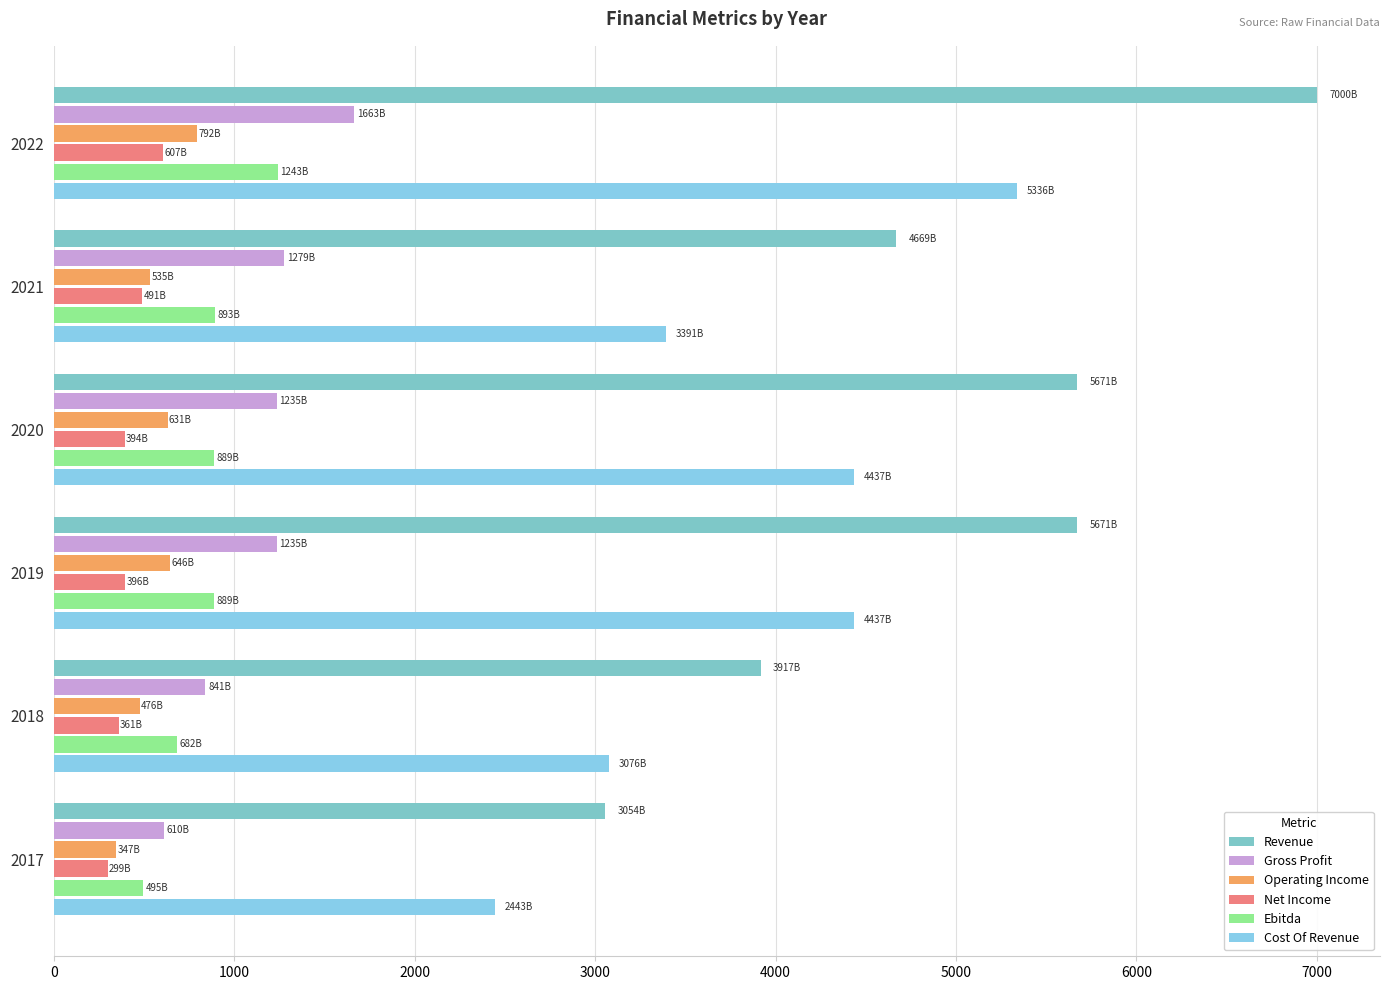

How many series are shown in this chart?

6